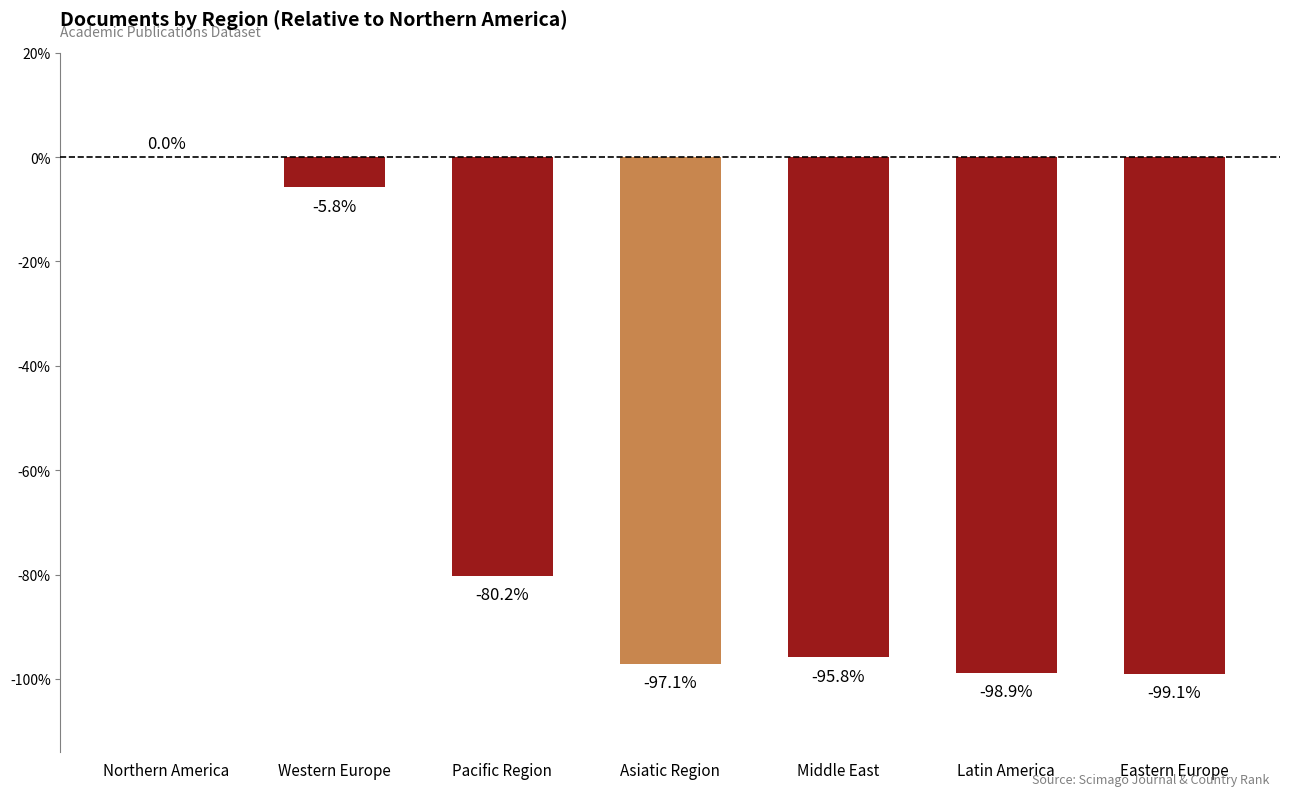

What is the sum of all values?

-476.9